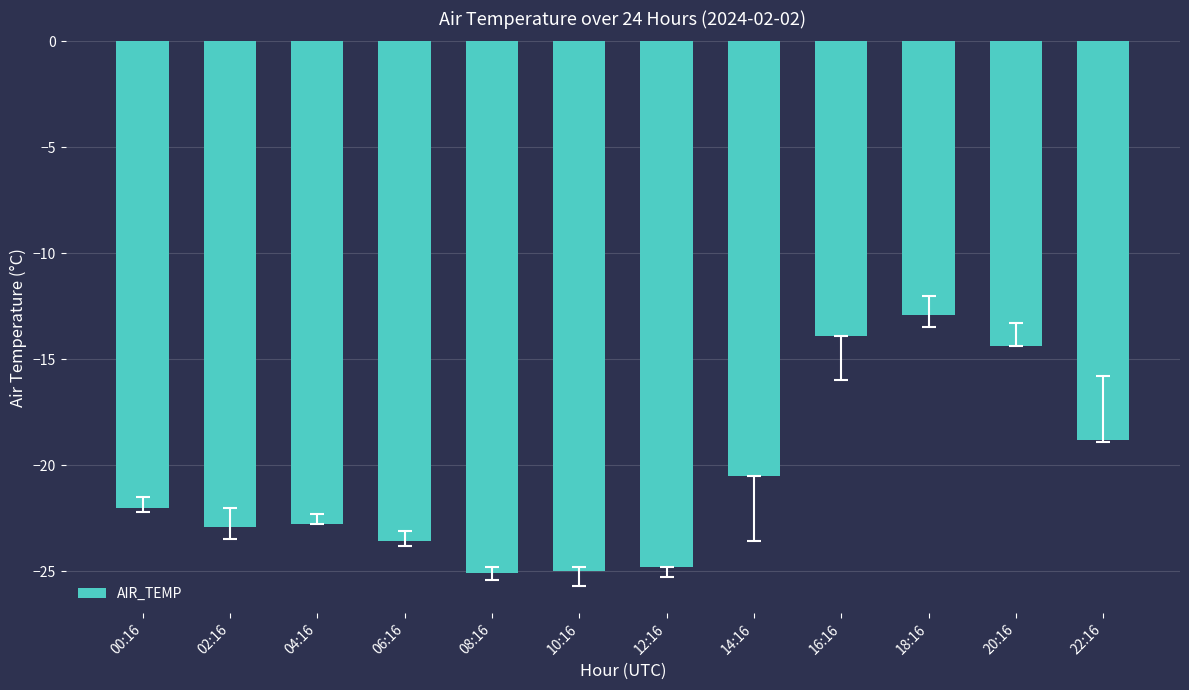

What is the value of the 1st bar from the left?

-22.0